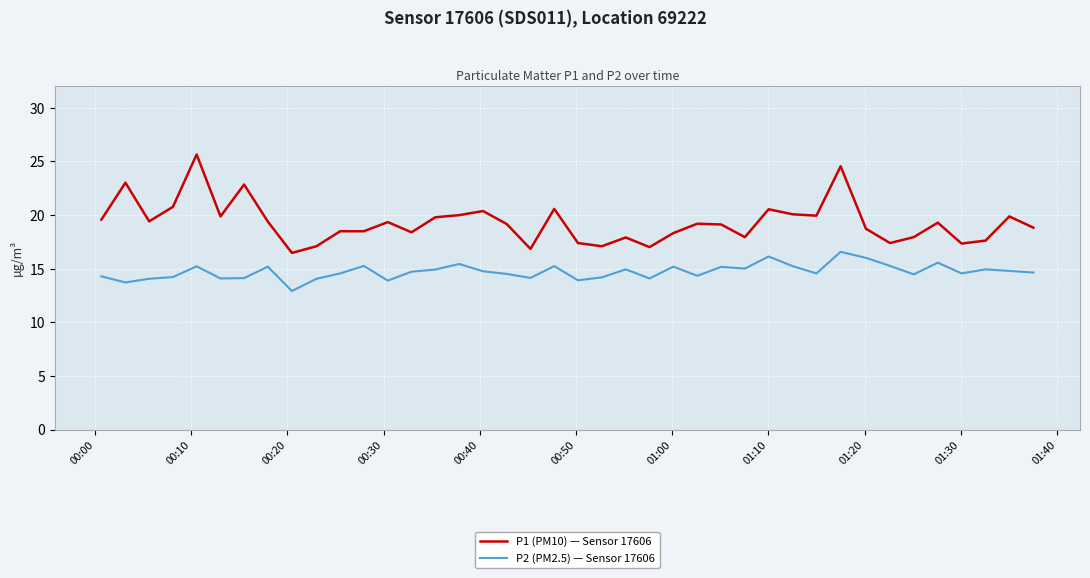

Which series has the largest total across all categories?

P1 (PM10) — Sensor 17606